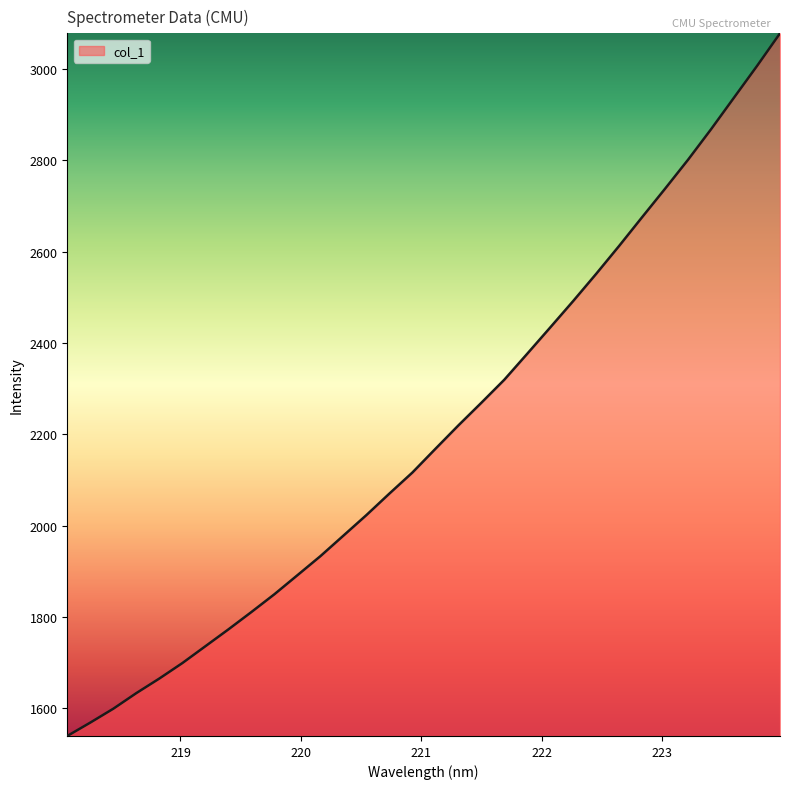

What is the greatest value displayed?

3078.4